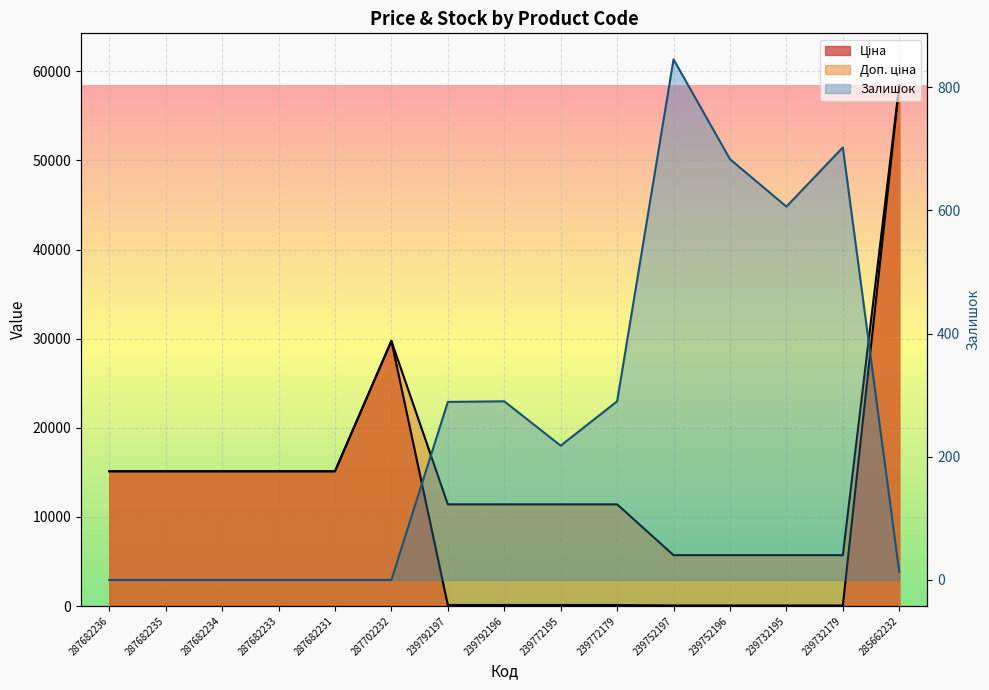

Which series has the largest total across all categories?

Доп. ціна